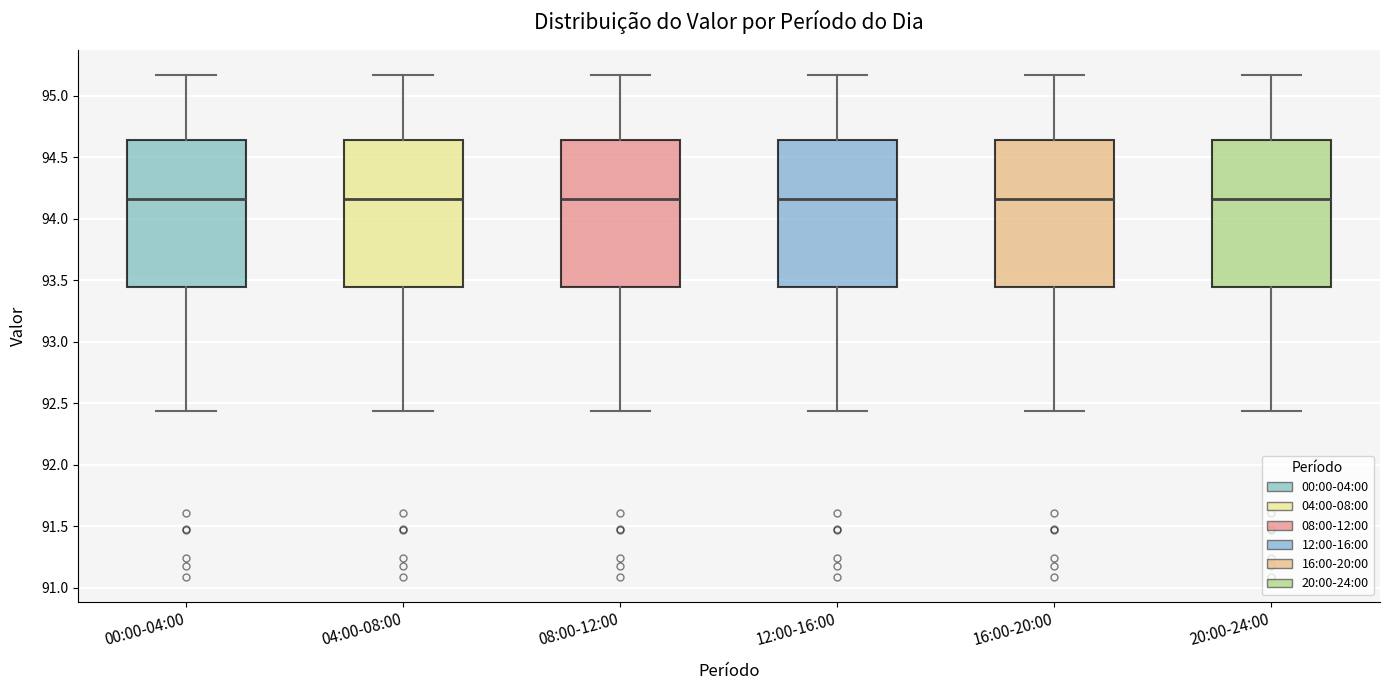

Where does the median line of the box for 08:00-12:00 sit on the y-axis? The values are not printed on the chart, so give them approximately, as read against the axis.

94.15